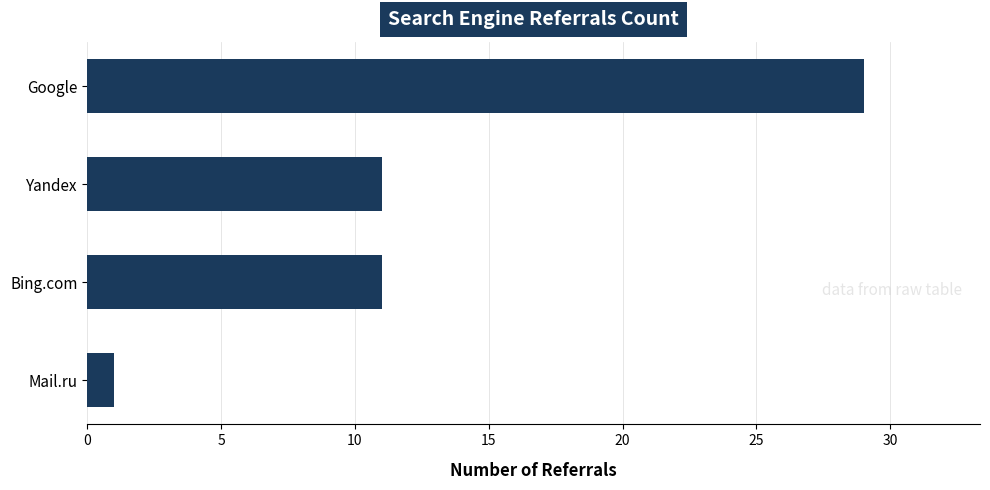

True or false: the data shows 11 at Bing.com.

True